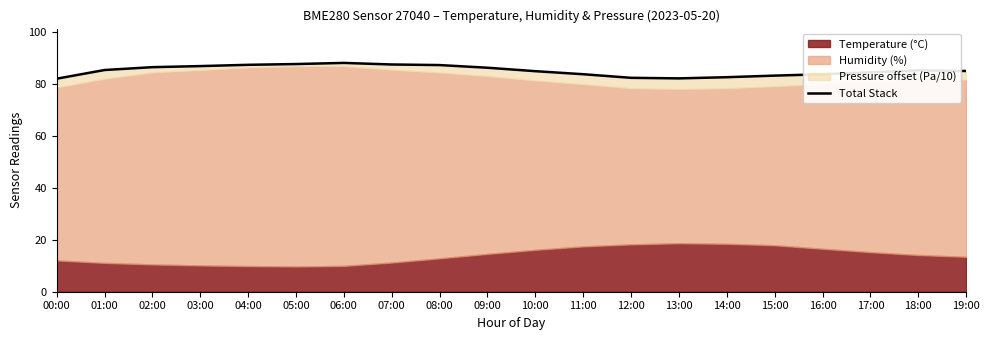

Reading left to right, what are all the values shown in this chart?

00:00=82.0	01:00=85.4	02:00=86.5	03:00=86.9	04:00=87.4	05:00=87.7	06:00=88.1	07:00=87.5	08:00=87.3	09:00=86.2	10:00=84.9	11:00=83.7	12:00=82.4	13:00=82.1	14:00=82.6	15:00=83.2	16:00=83.7	17:00=84.5	18:00=85.2	19:00=85.0